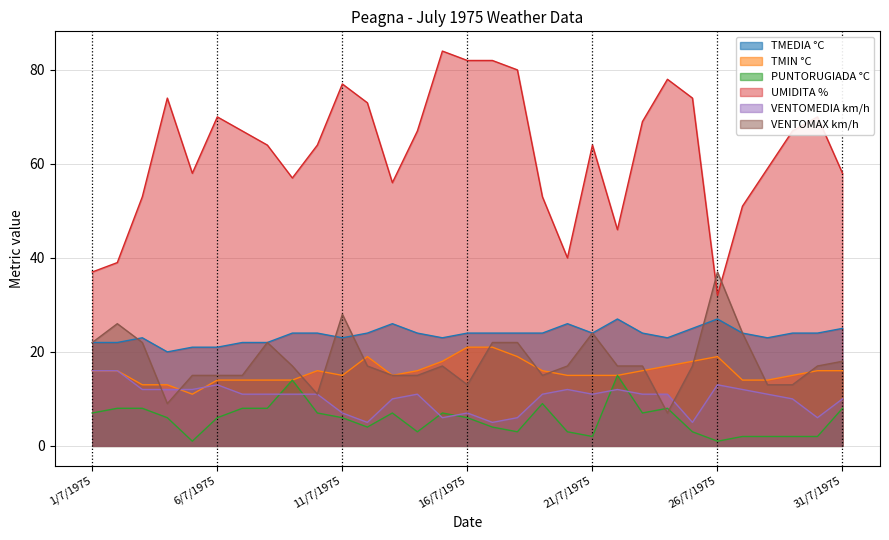

What is the maximum value shown in the chart?

84